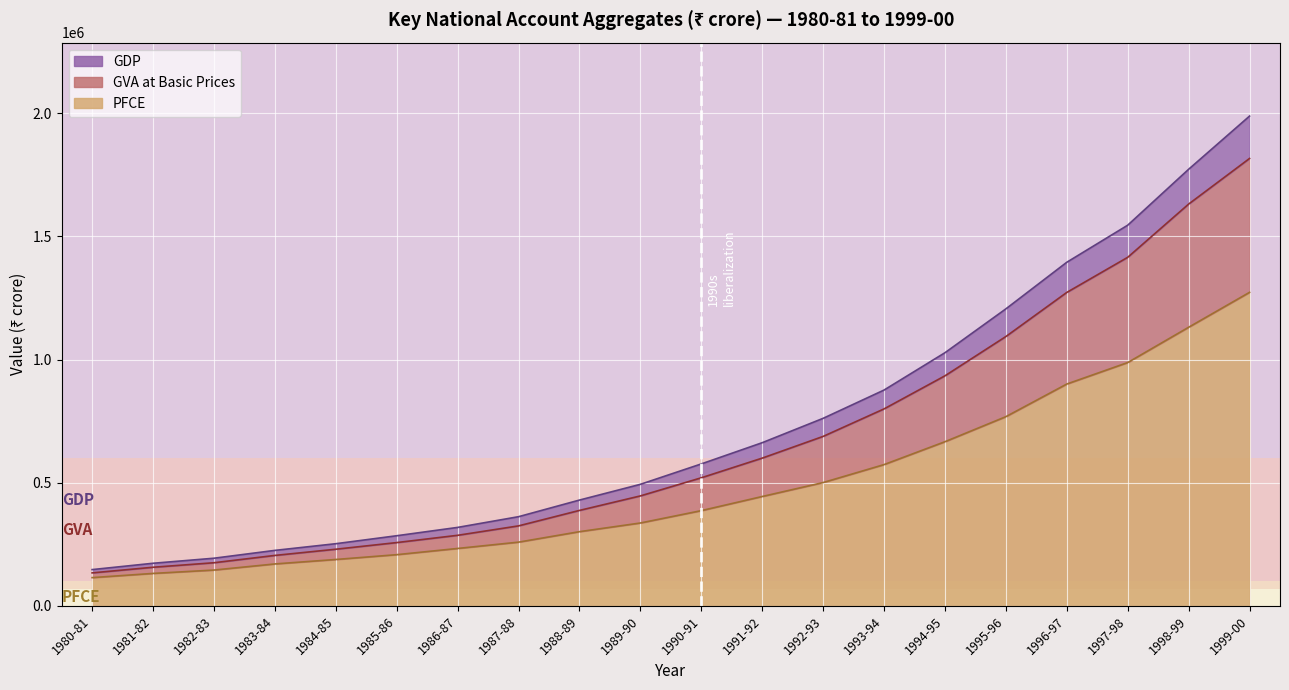

What is the highest value of the GVA at Basic Prices series?

1816201.9